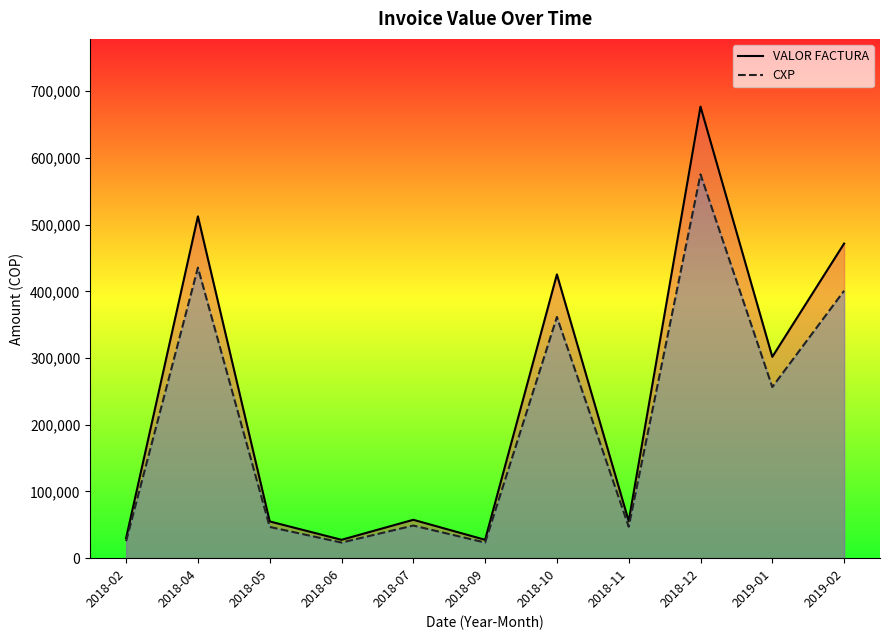

Does the chart display data point markers on the line(s)?

No